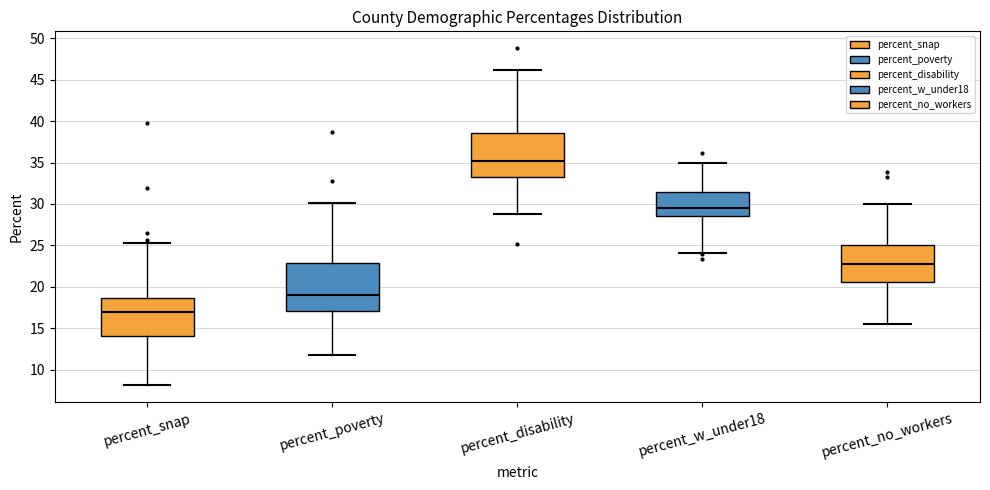

Which box's median line is the lowest?

percent_snap